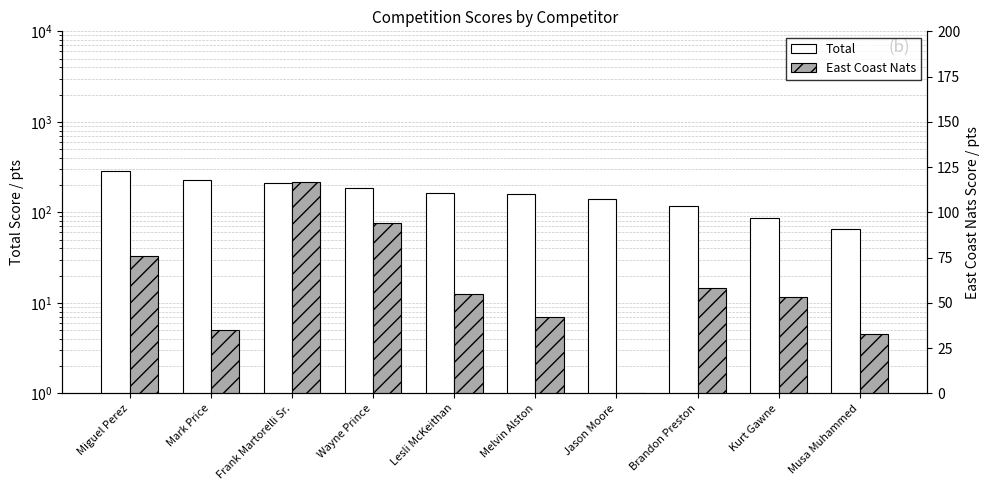

How many values in the East Coast Nats series are below 55?

5